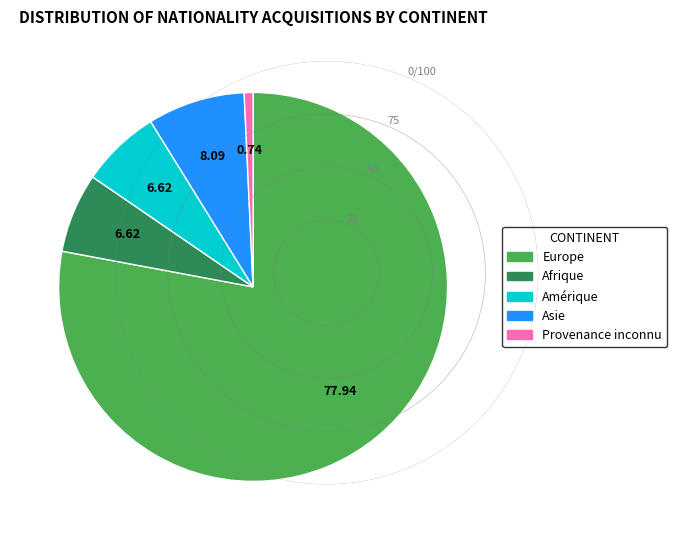

Is there a majority slice in this chart?

Yes